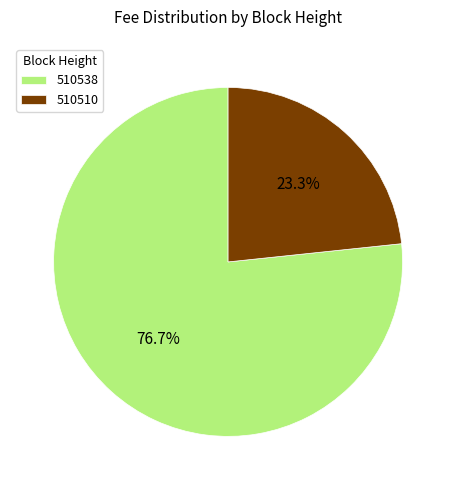

Is there any slice that represents more than half of the pie?

Yes